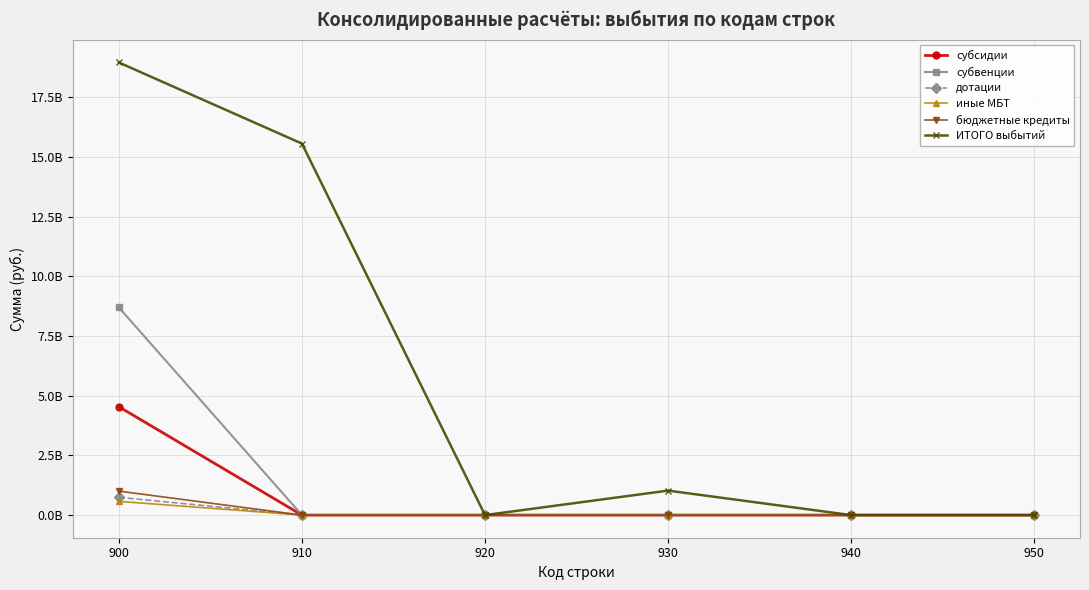

The value of бюджетные кредиты at 900 is 1003500000.0. True or false?

True